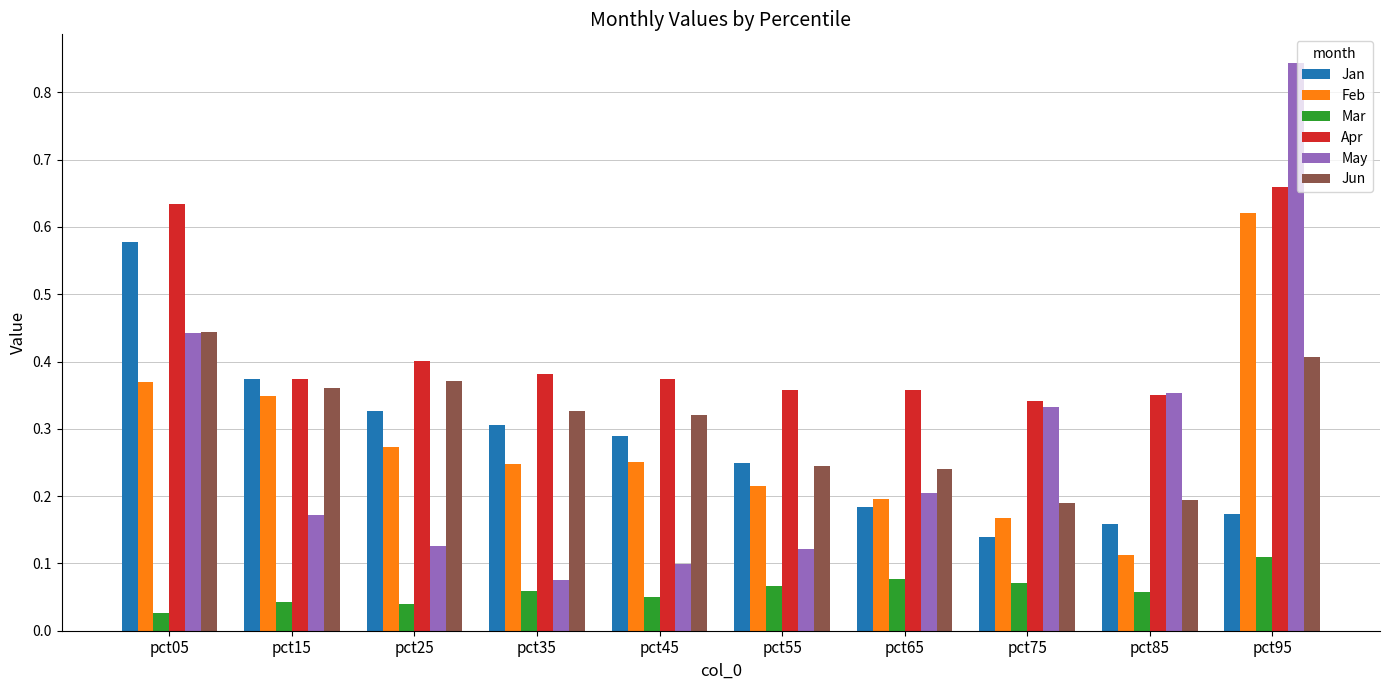

At pct65, list the series in order from smallest to largest.

Mar, Jan, Feb, May, Jun, Apr